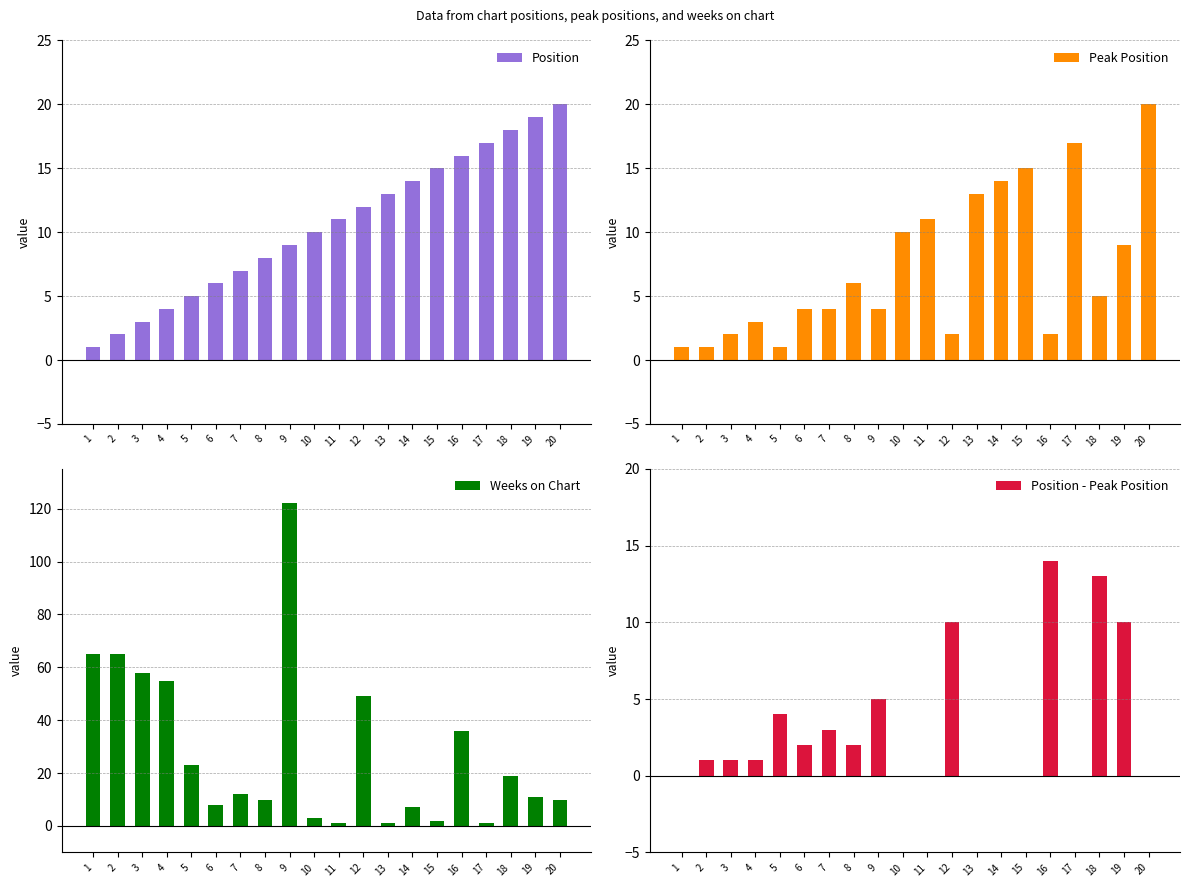

What is the difference between the Weeks on Chart values at 18 and 12?

30